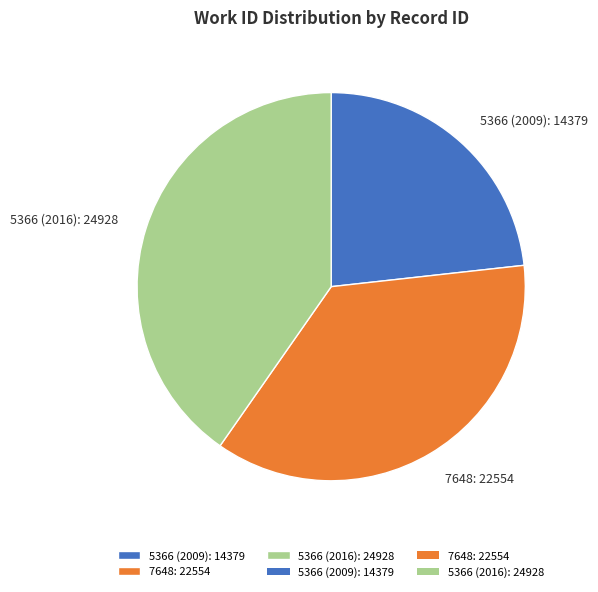

How many segments does this pie chart have?

3